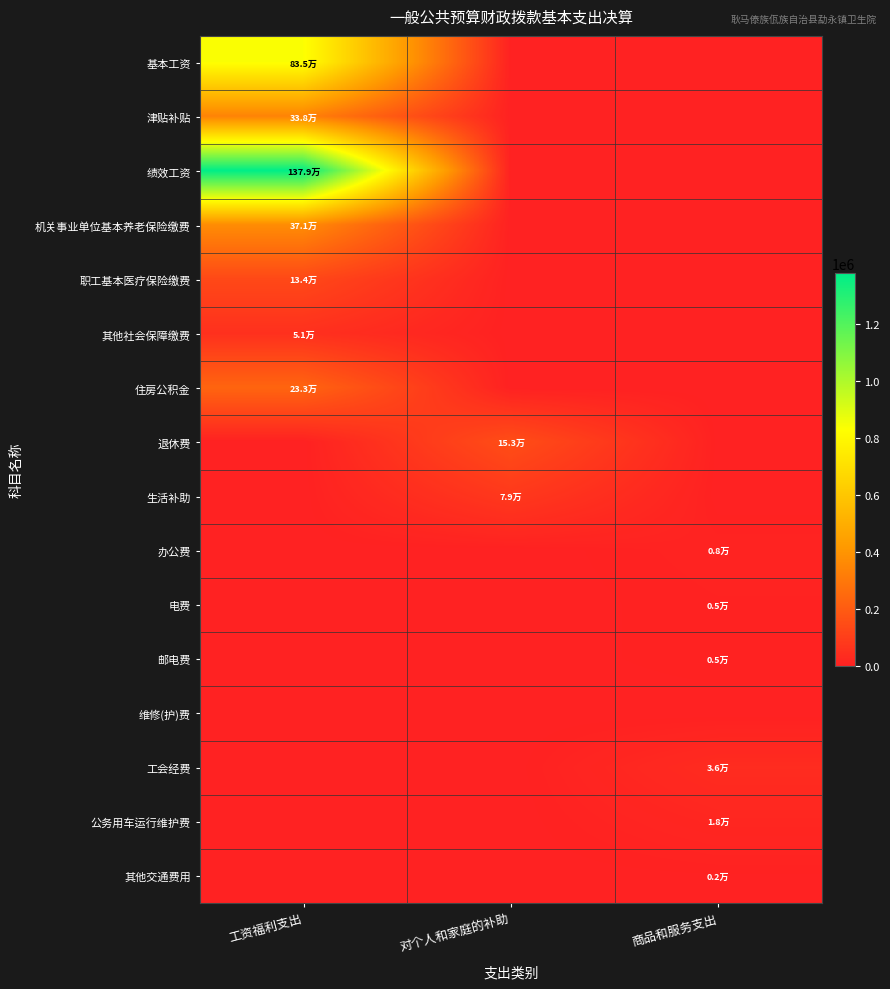

Which series has the largest total across all categories?

绩效工资